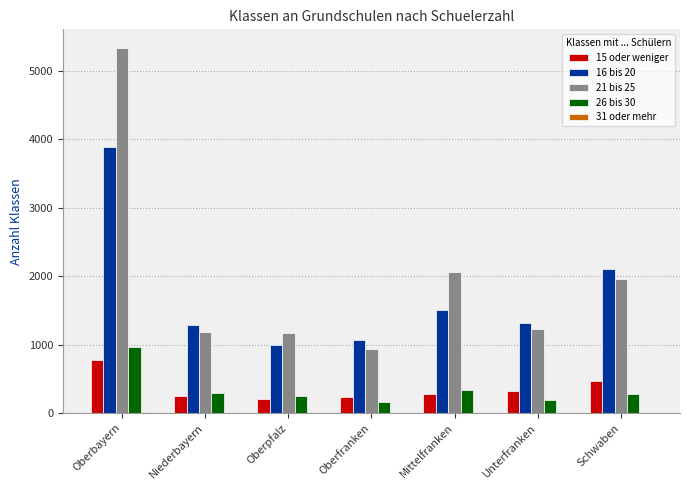

The 26 bis 30 series shows 968 at Oberbayern. True or false?

True